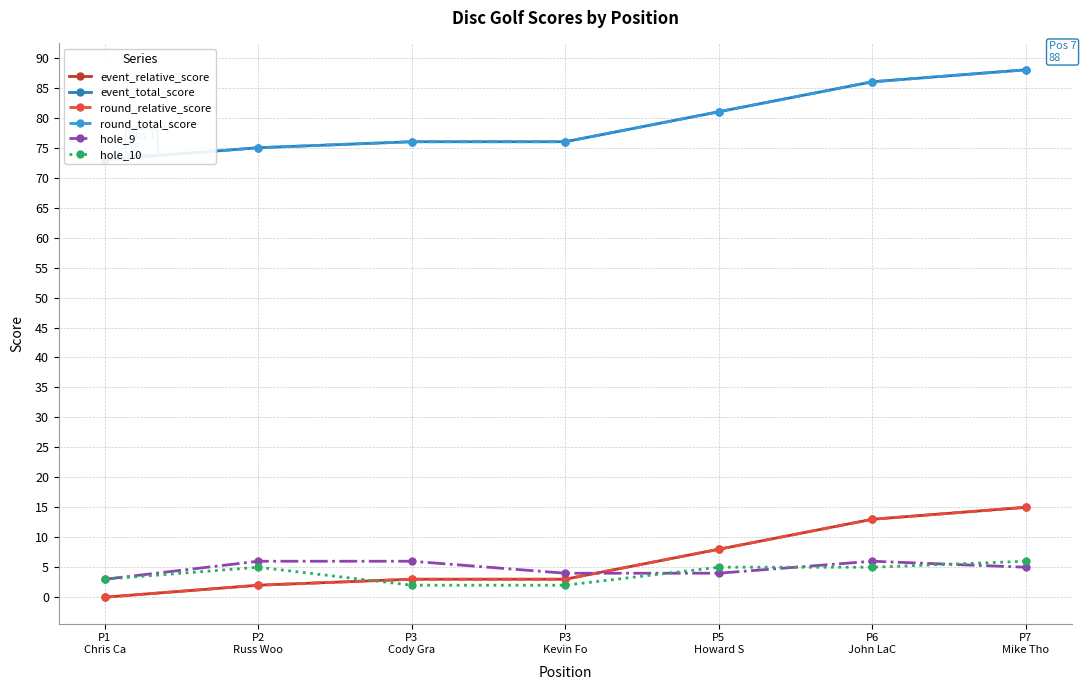

What are all the series names shown in the legend?

event_relative_score, event_total_score, round_relative_score, round_total_score, hole_9, hole_10